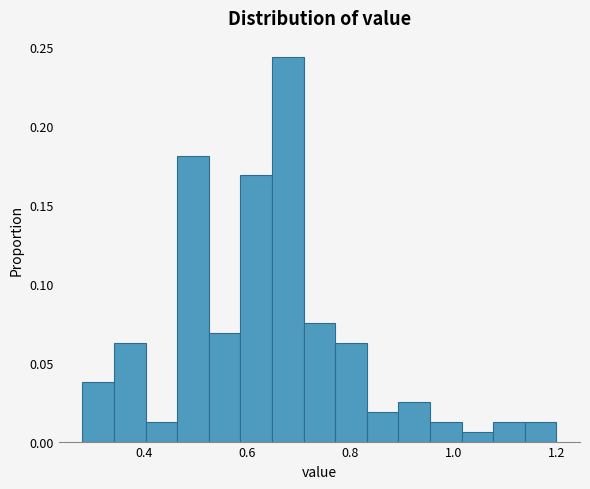

Read against the x-axis, roughly where is the centre of the tallest bar?

0.68